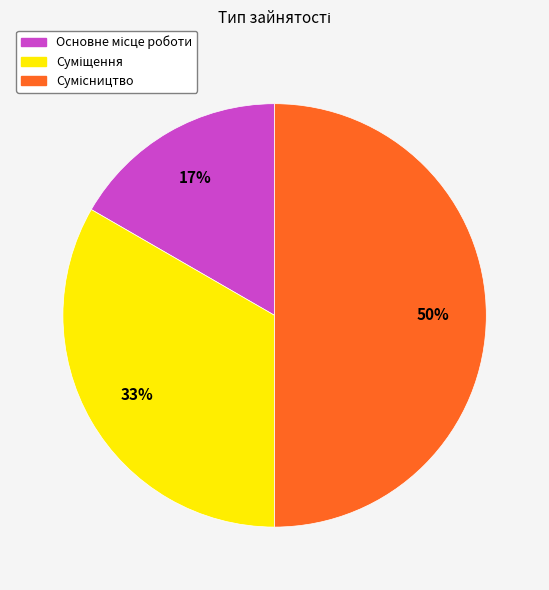

To the nearest percent, what is the difference between the largest and smallest slice percentages?

33%